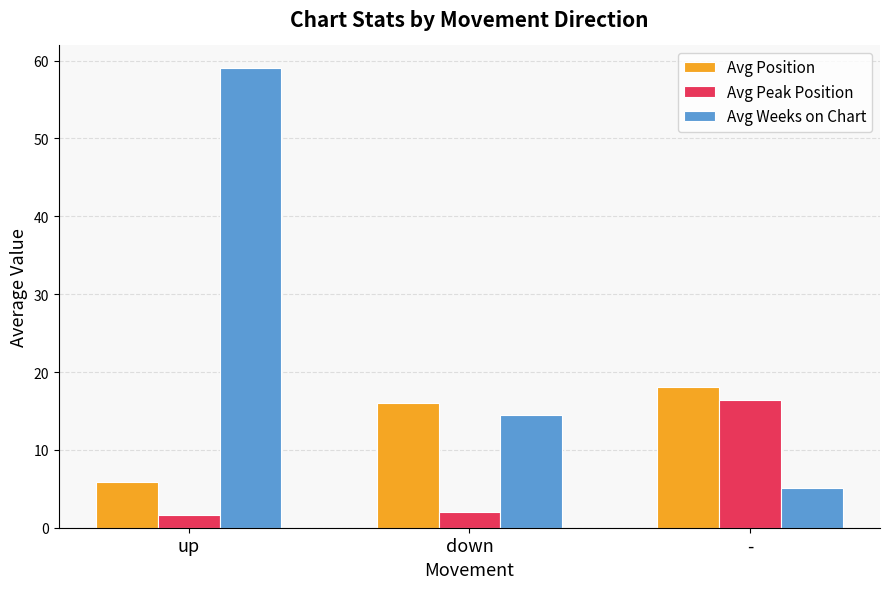

What is the value of the Avg Weeks on Chart bar at the 2nd from the left?

14.5